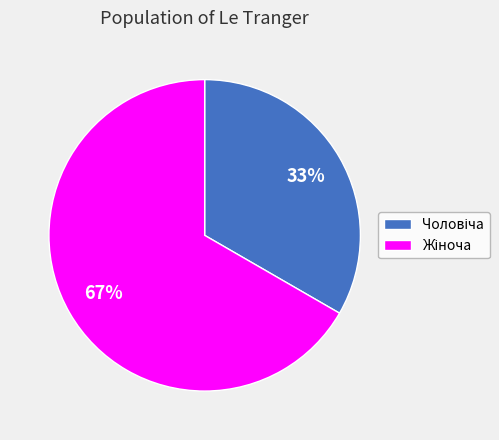

To the nearest percent, what is the average slice percentage?

50%